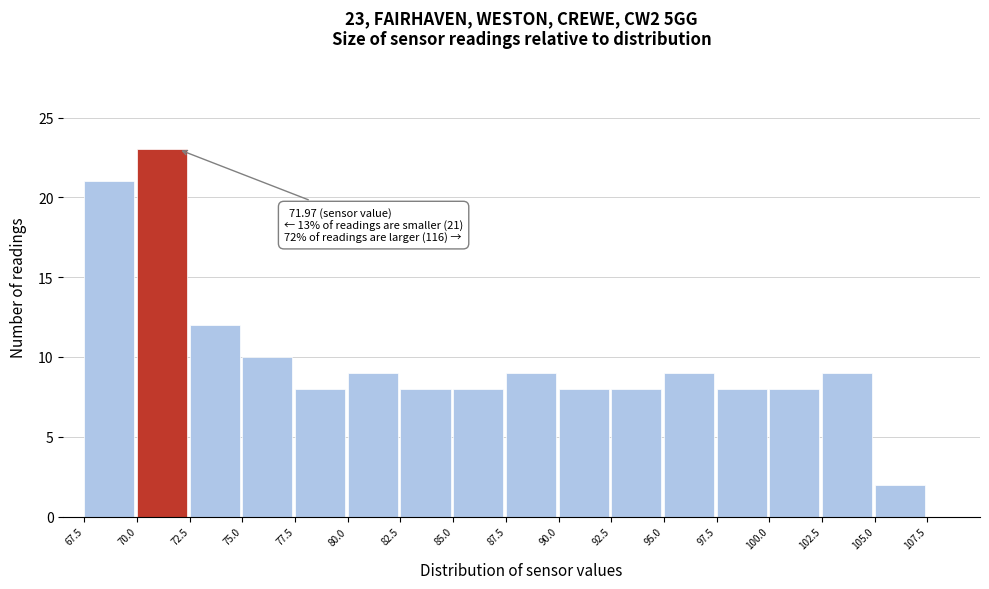

Which range on the x-axis has the tallest bar?

70.0 to 72.5